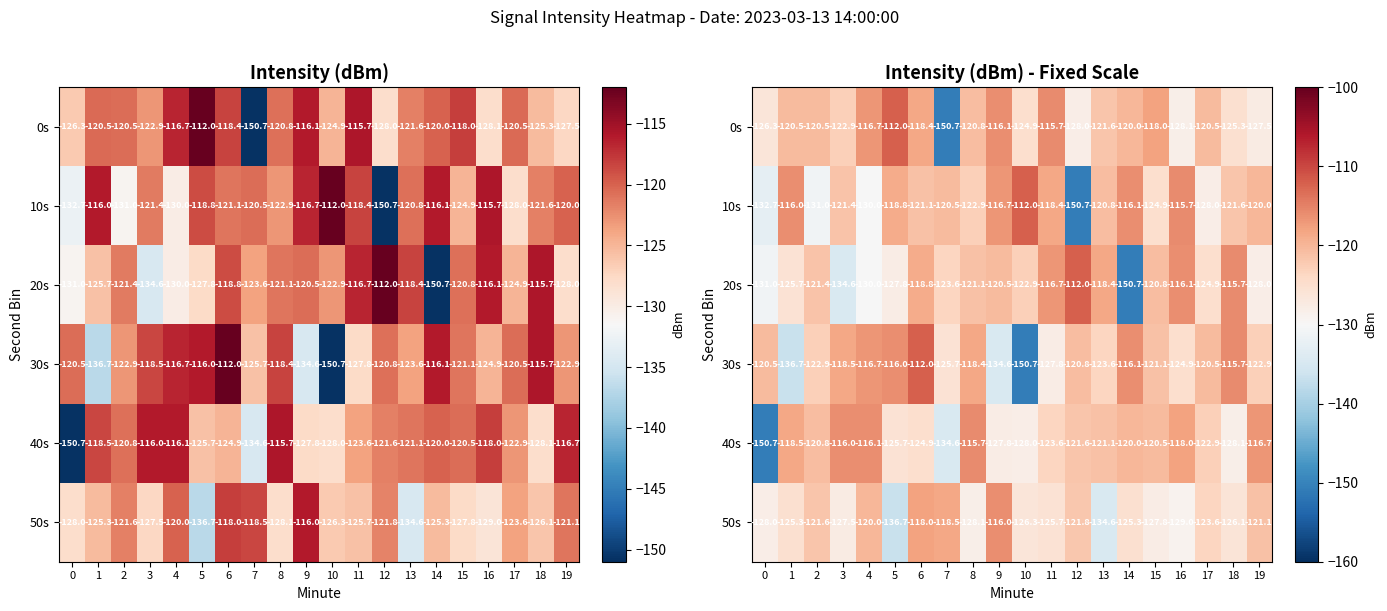

The 30s series shows -116.7 at 4. True or false?

True